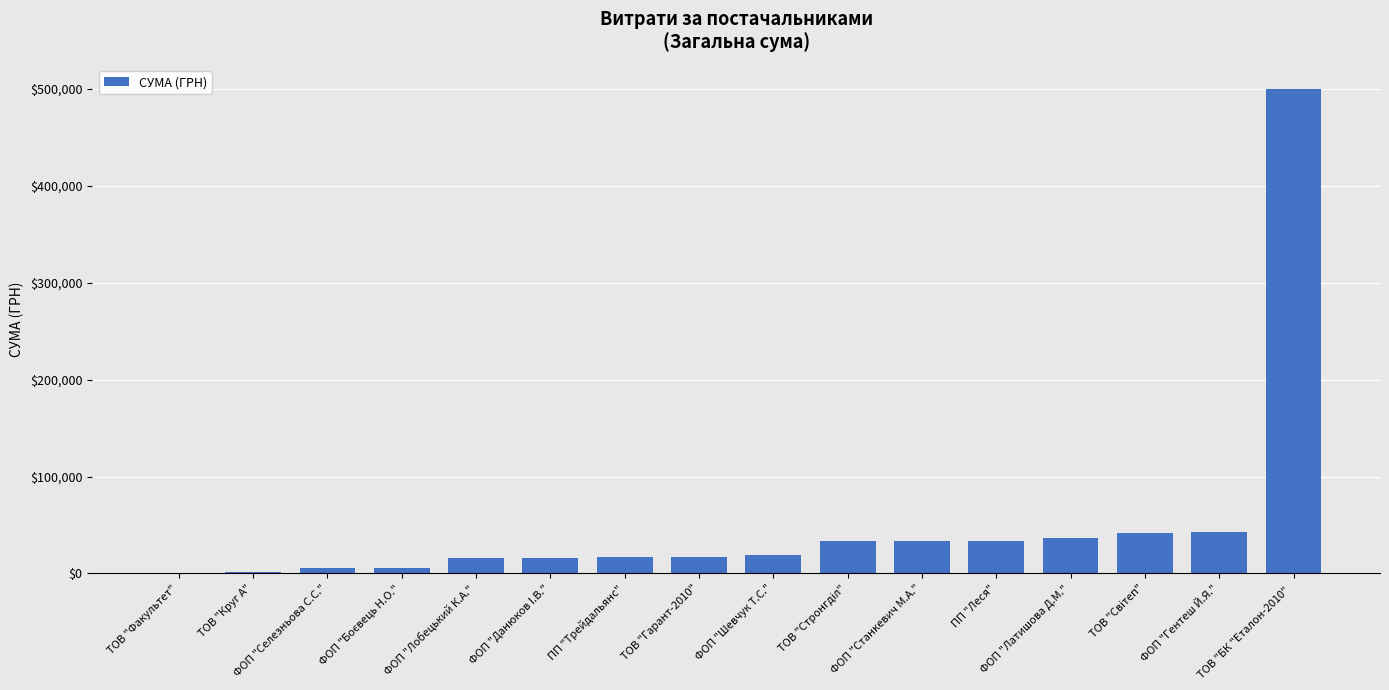

Approximately how many times larger is the value at ТОВ "Гарант-2010" compared to ФОП "Станкевич М.А."?

0.5